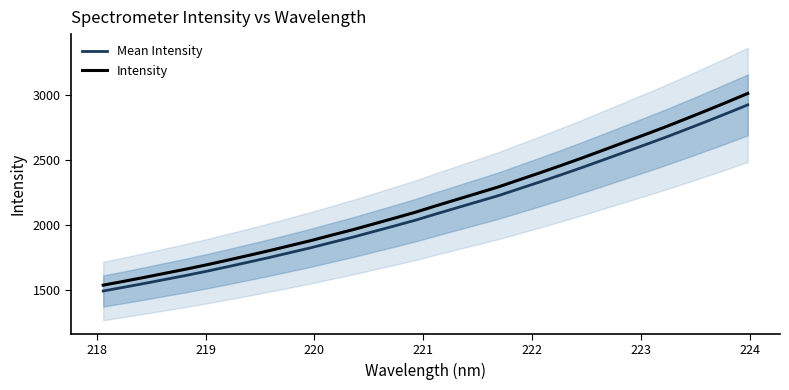

What is the lowest value of the Mean Intensity series?

1493.3